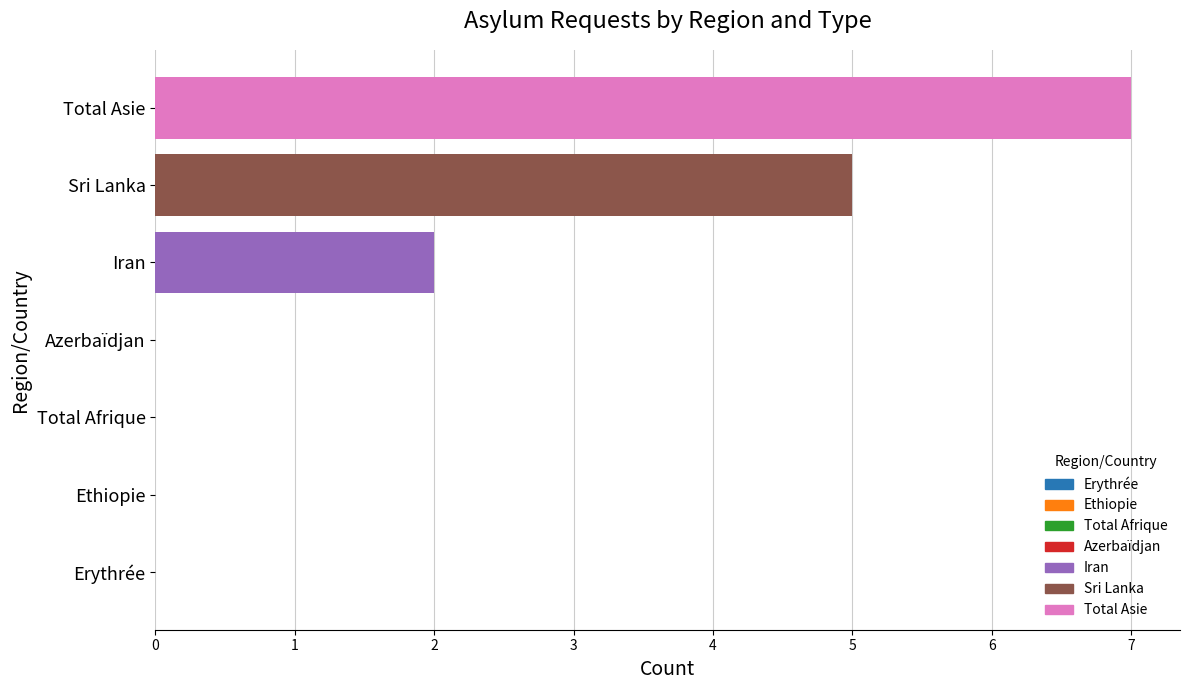

What is the sum of all values?

14